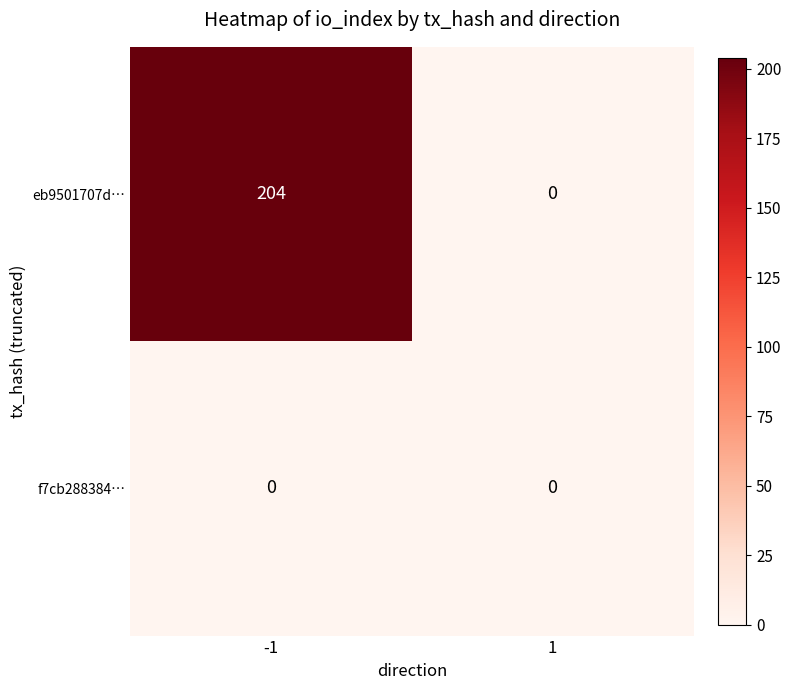

Count the number of data series in this chart.

2